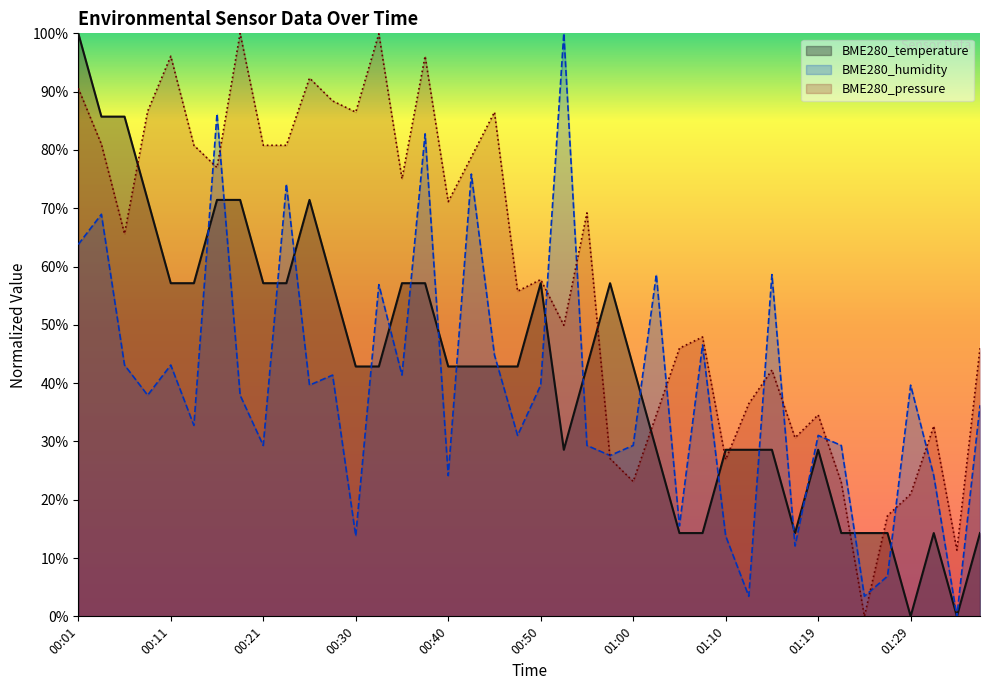

How many interior local peaks does the BME280_temperature series have?

5